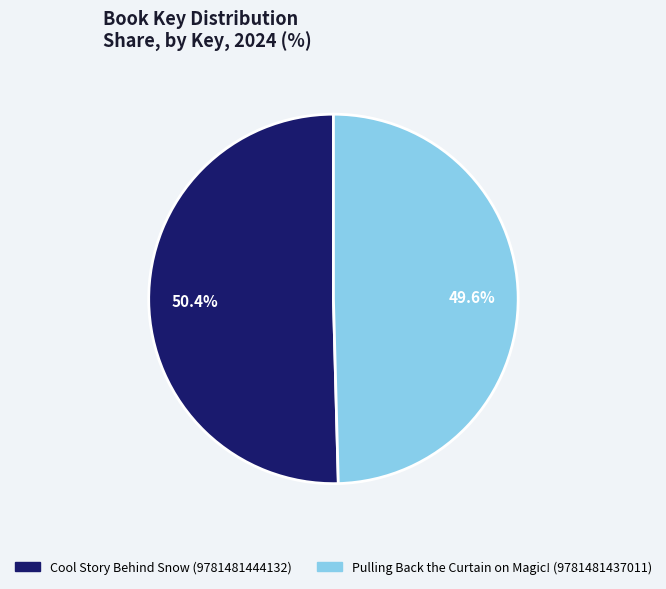

How many segments does this pie chart have?

2